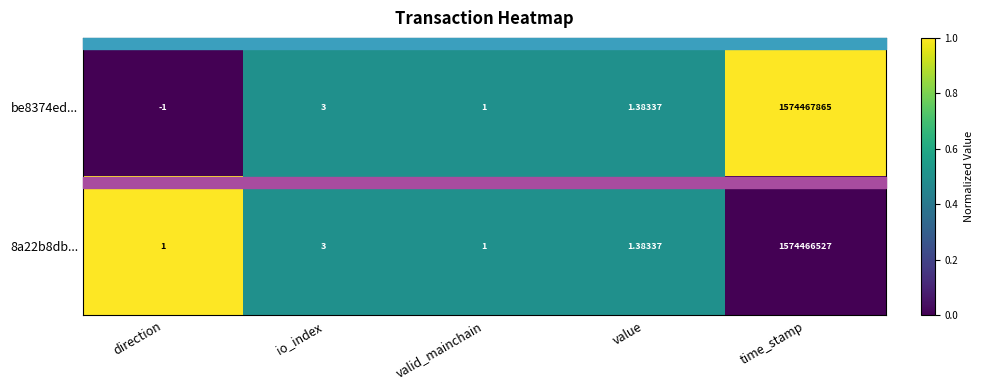

Between direction and valid_mainchain, which series saw the biggest shift?

be8374ed...